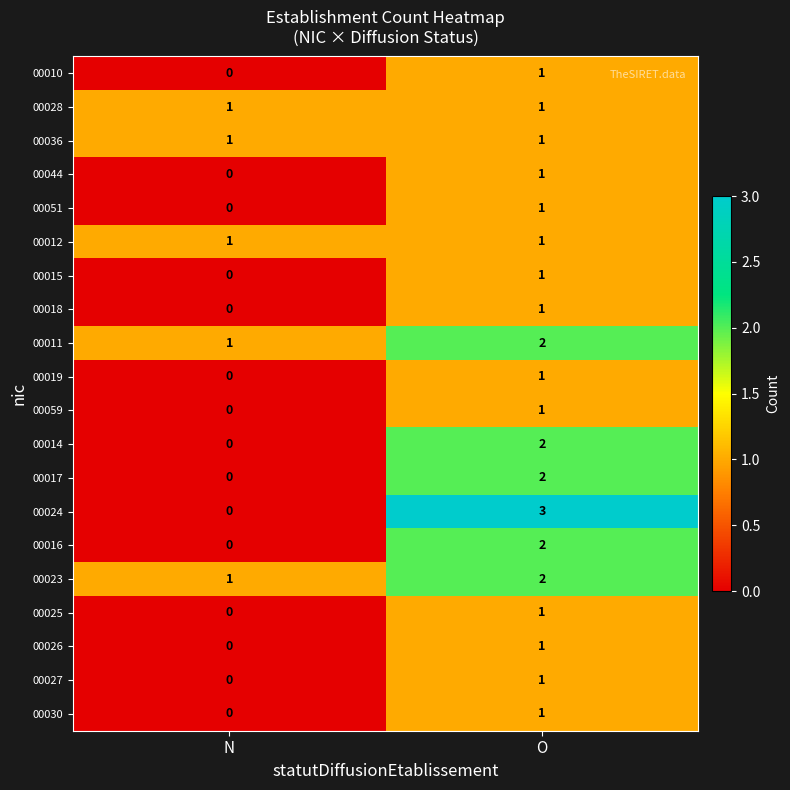

True or false: 00036 has a value of 1 at O.

True